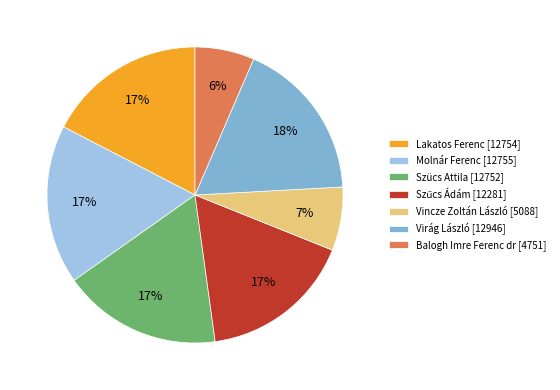

To the nearest percent, what is the combined percentage of Vincze Zoltán László [5088] and Lakatos Ferenc [12754]?

24%